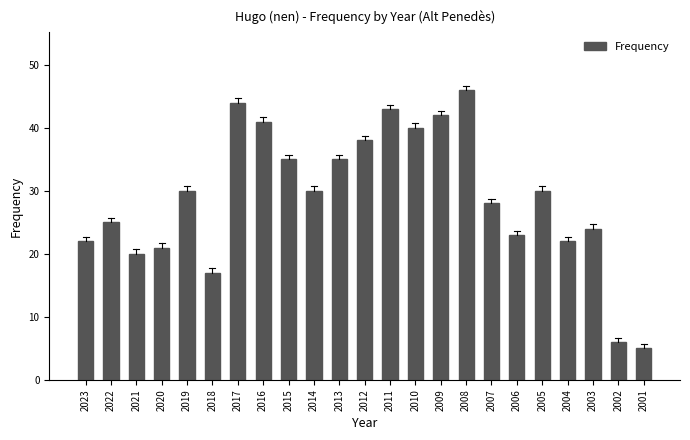

What is the average value?

29